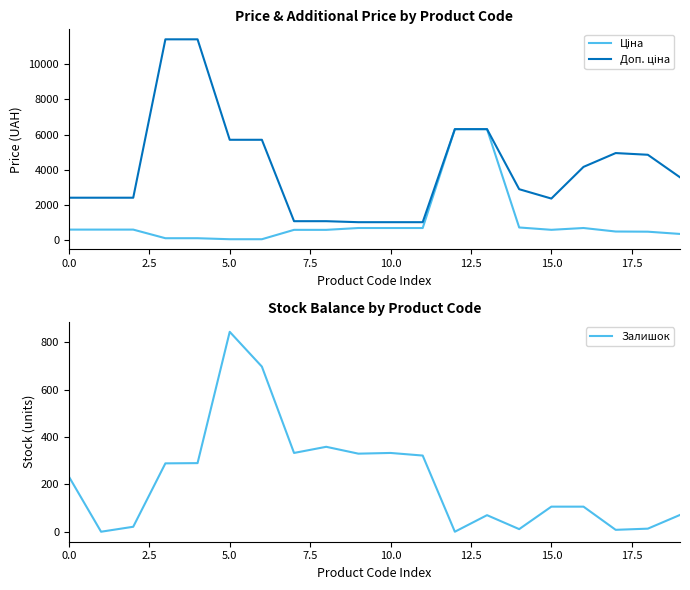

List the series in order of their overall mean, highest first.

Доп. ціна, Ціна, Залишок